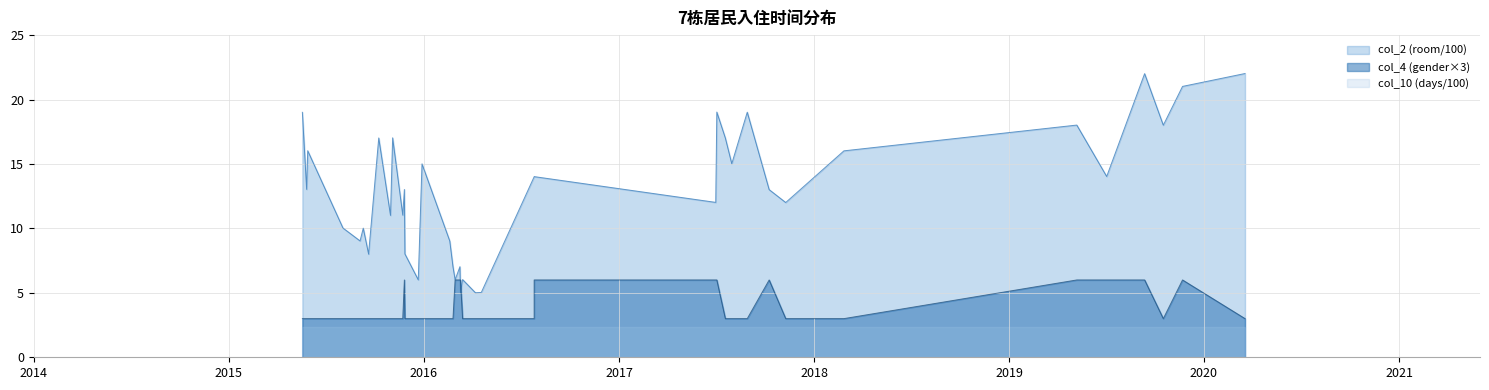

True or false: col_4 (gender) has a value of 3.0 at 2015-09-04.

True